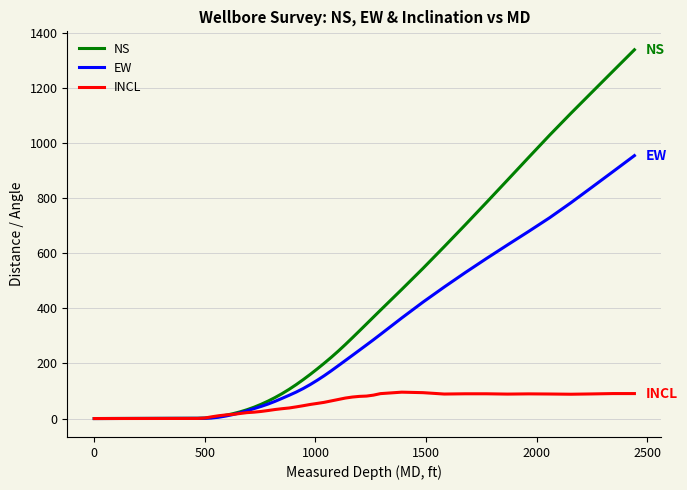

What is the average value of the NS series?

366.0